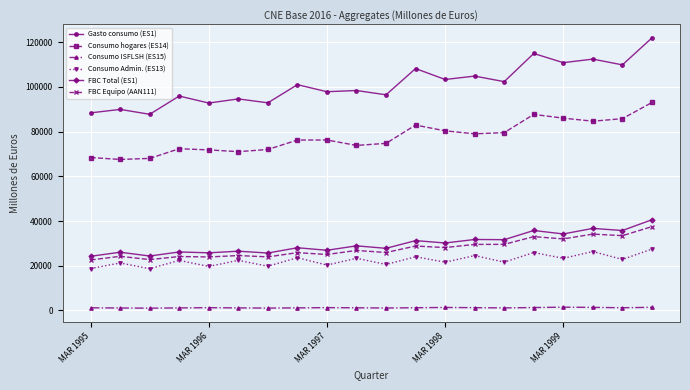

In Gasto consumo (ES1), how many points are higher than both neighbors (excluding endpoints)?

9